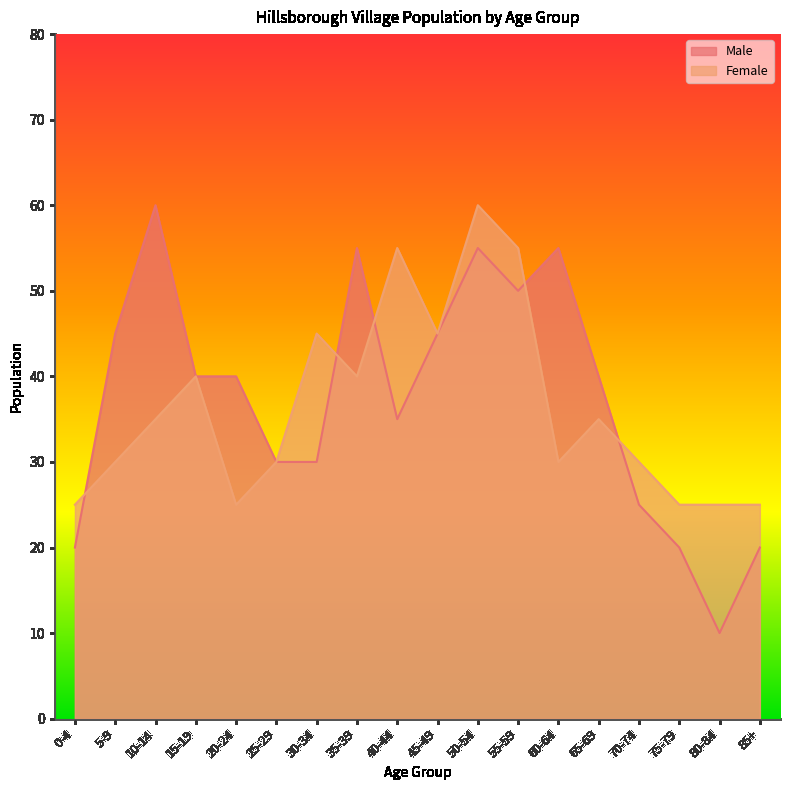

What is the label of the 6th point from the right?

60-64